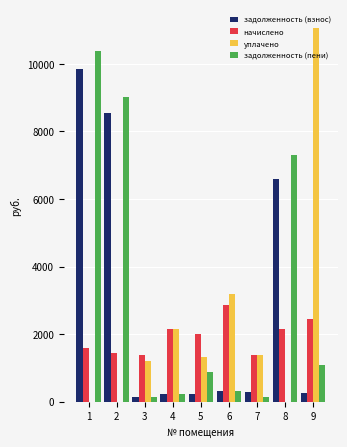

What is the total value across all series at 8?

16067.0